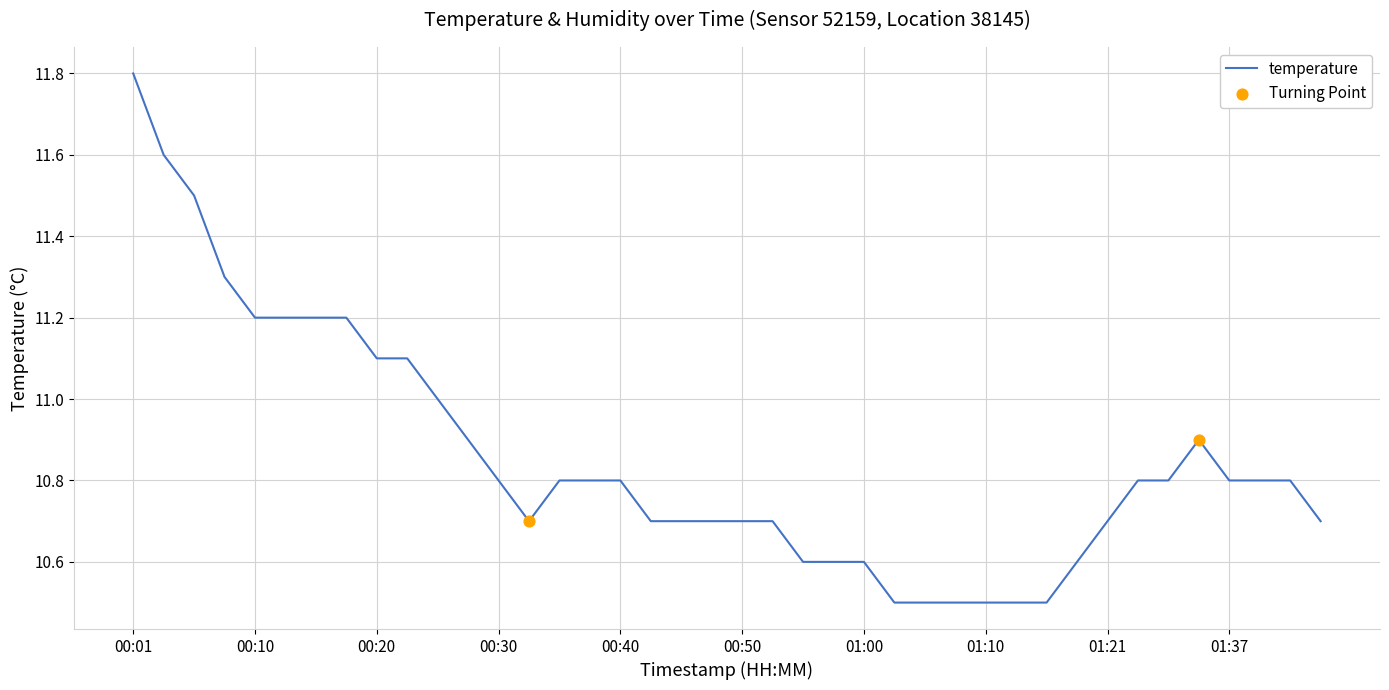

What is the greatest value displayed?

11.8